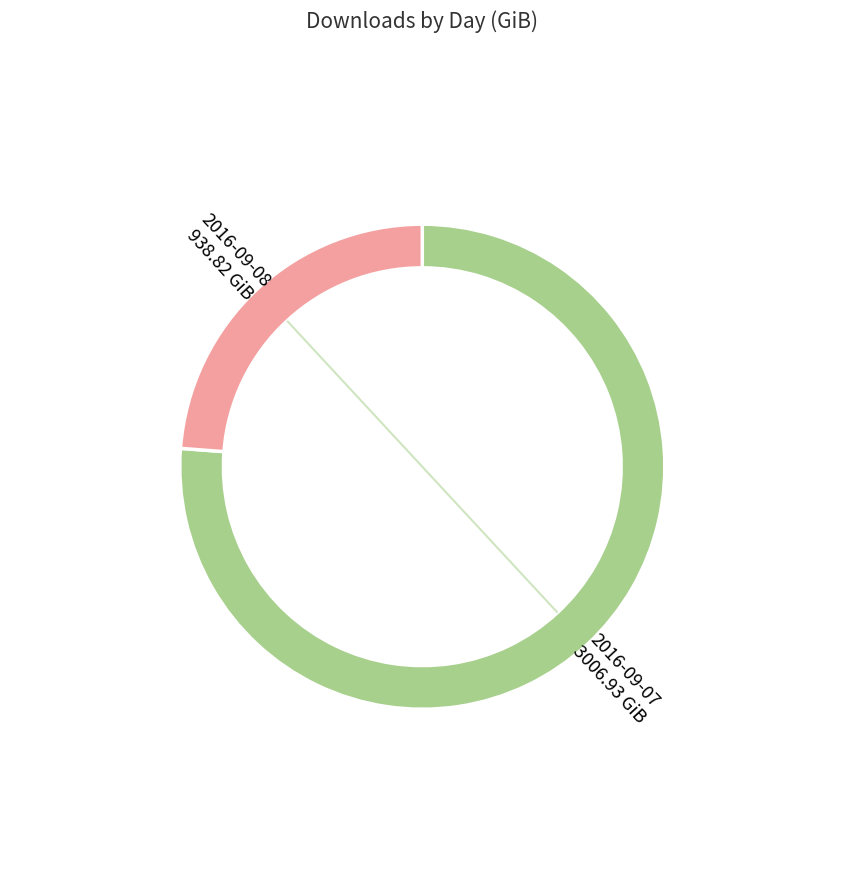

Count the number of slices in the pie.

2